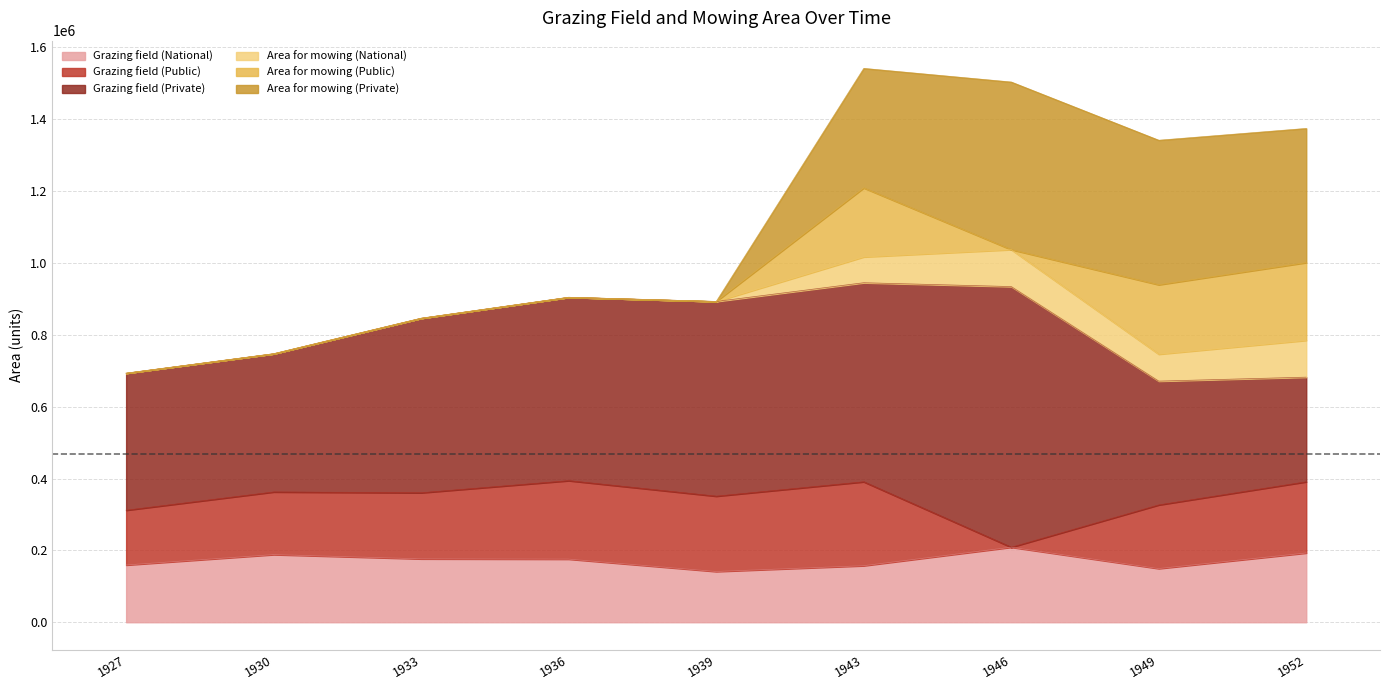

What is the maximum value for Grazing field (National)?

208762